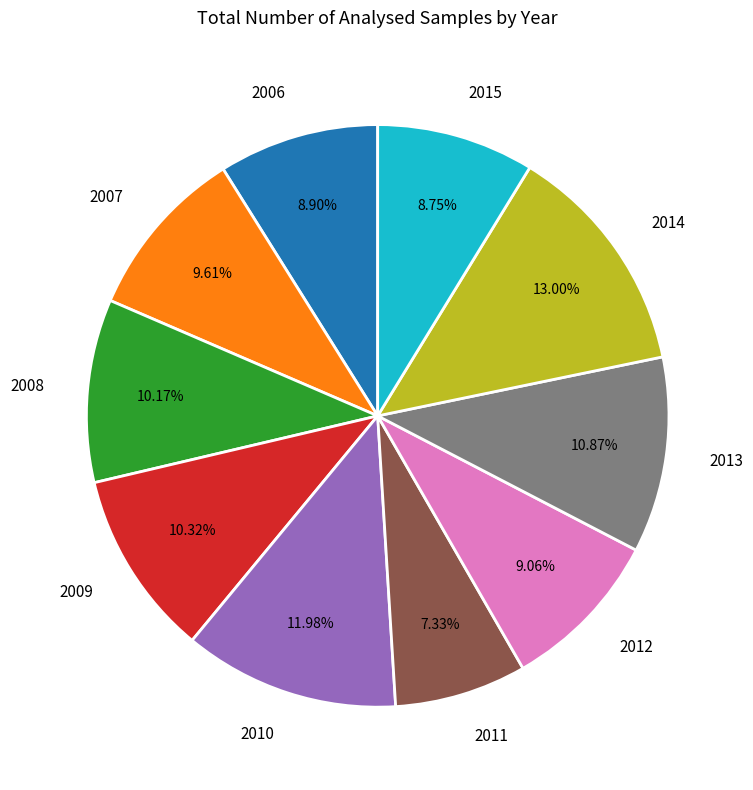

Is the sum of 2009 and 2006 greater than half?

No